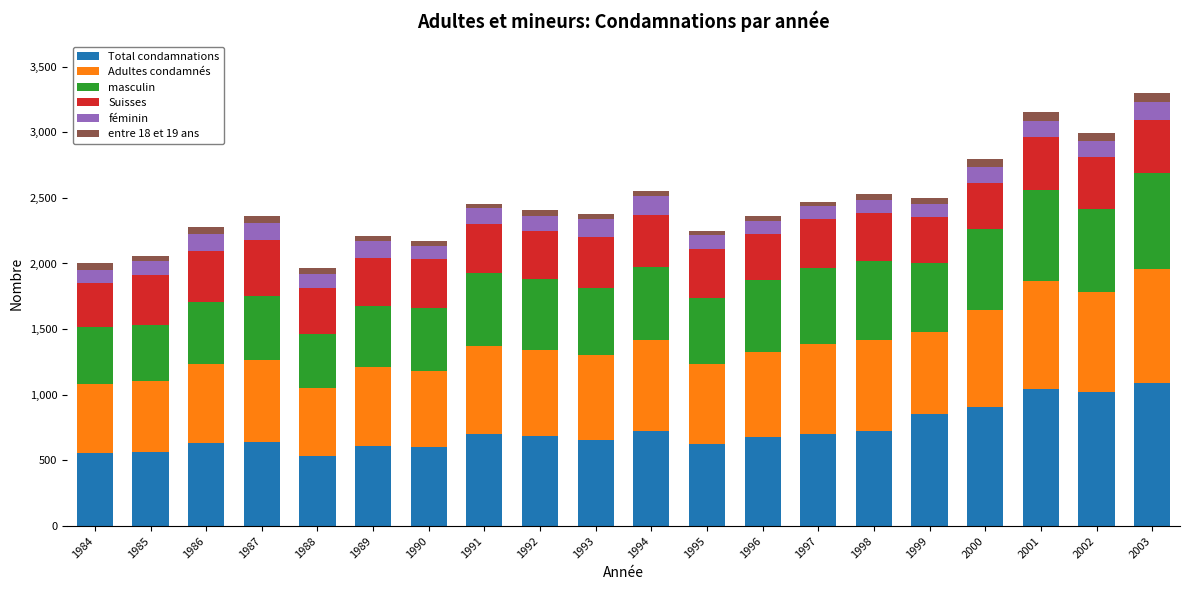

What is the sum of all Total condamnations values?

14546